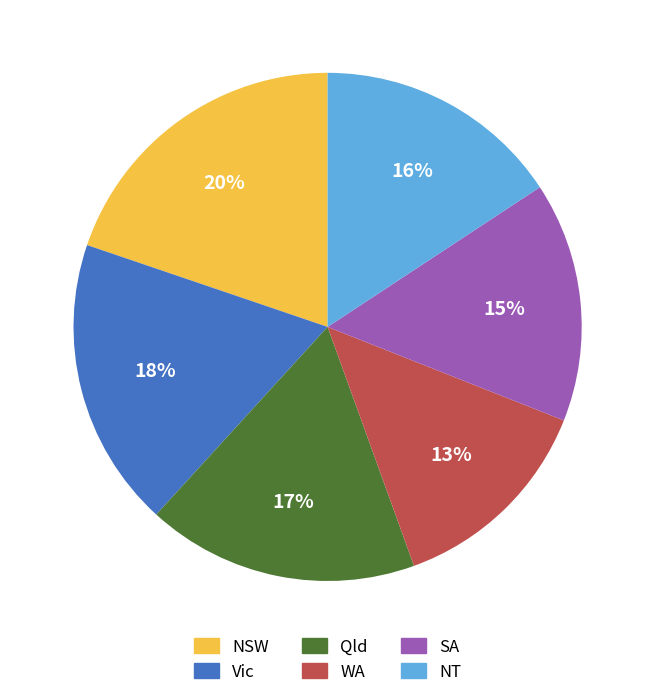

Is it true that WA is 1% of the pie?

False